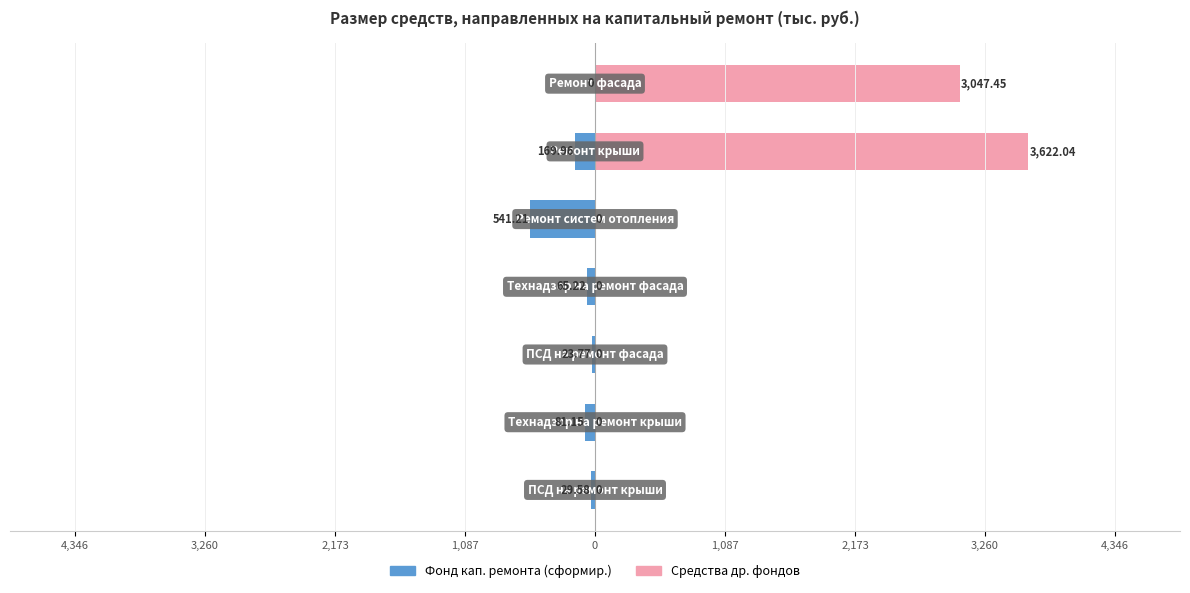

What is the average value of the Фонд кап. ремонта (сформир.) series?

-130.1